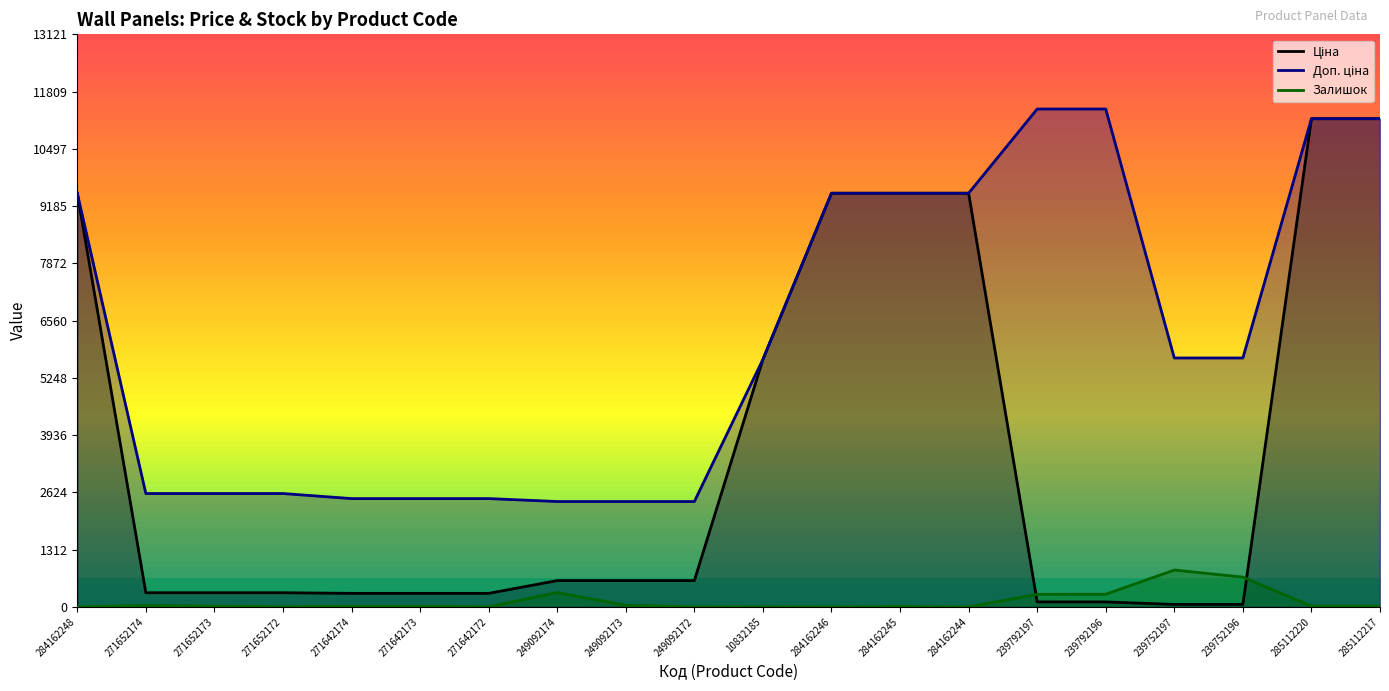

The value of Доп. ціна at 239752196 is 5705.0. True or false?

True